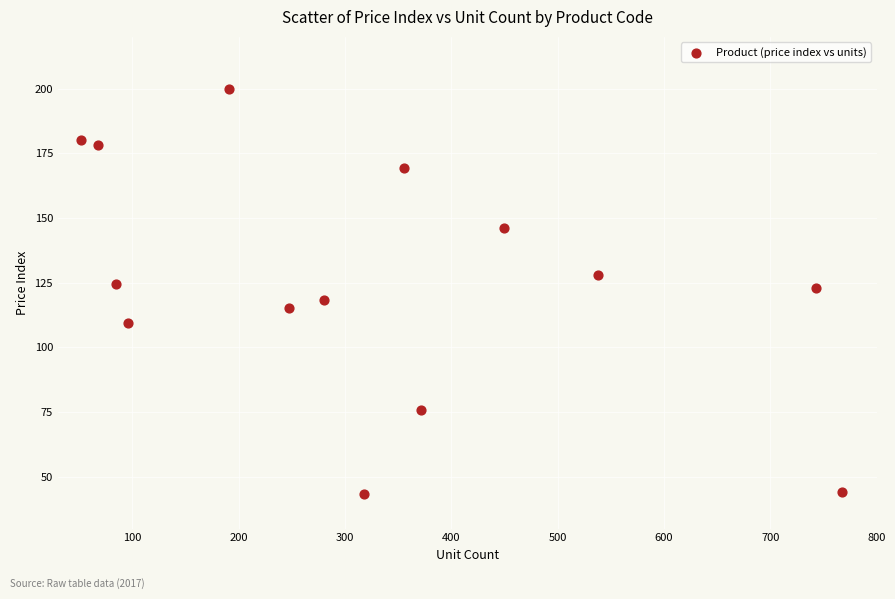

What is the range of Y values (max minus min)?

156.5